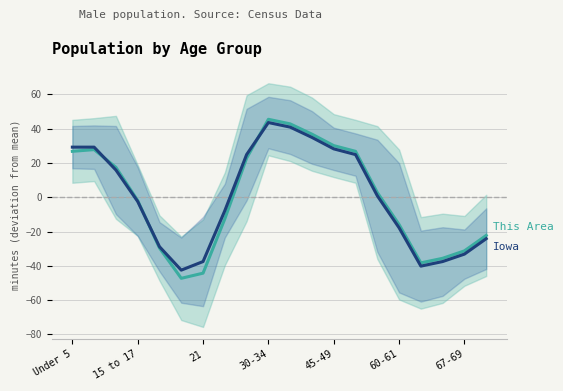

How many interior local peaks does the Iowa series have?

1